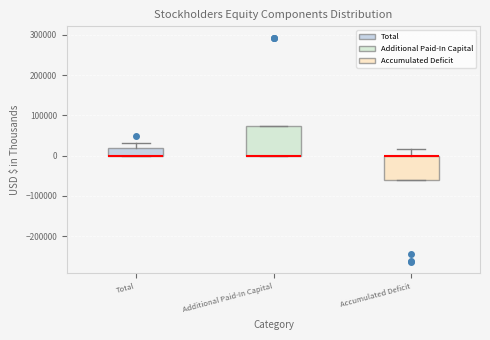

Reading left to right, transcribe this box plot: for each box, give where its median line is, the range the box spans, and where its two whiskers end, as read against the y-axis. The values are not printed on the chart, so give them approximately, as read against the axis.

Total: median 0 (drawn on the box's lower edge), box 0 to 20000, whiskers 0 to 30000
Additional Paid-In Capital: median 0 (drawn on the box's lower edge), box 0 to 70000, whiskers 0 to 70000
Accumulated Deficit: median 0 (drawn on the box's upper edge), box -60000 to 0, whiskers -60000 to 20000